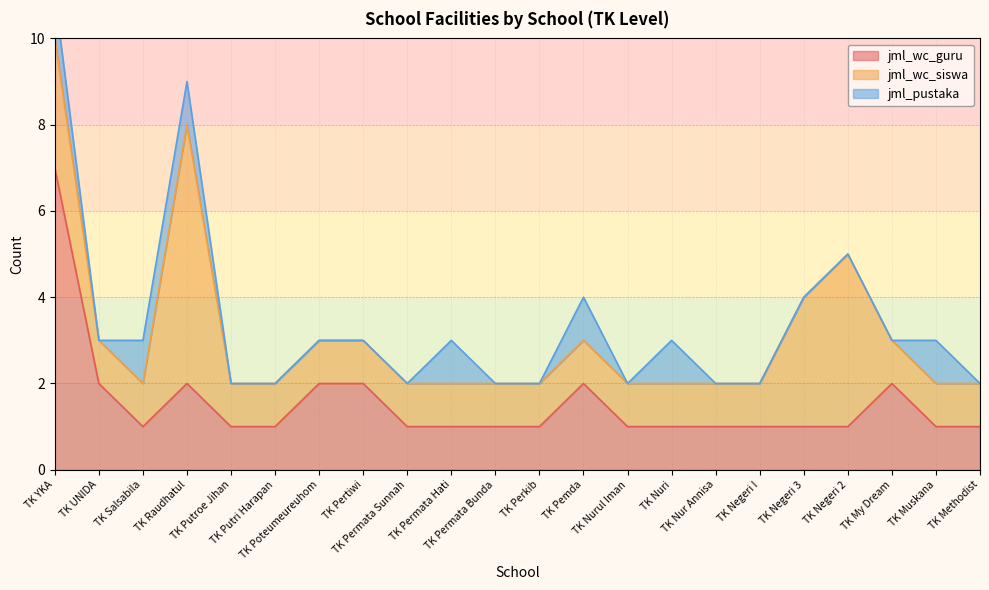

What is the difference between the second highest and minimum values in the jml_wc_guru series?

1